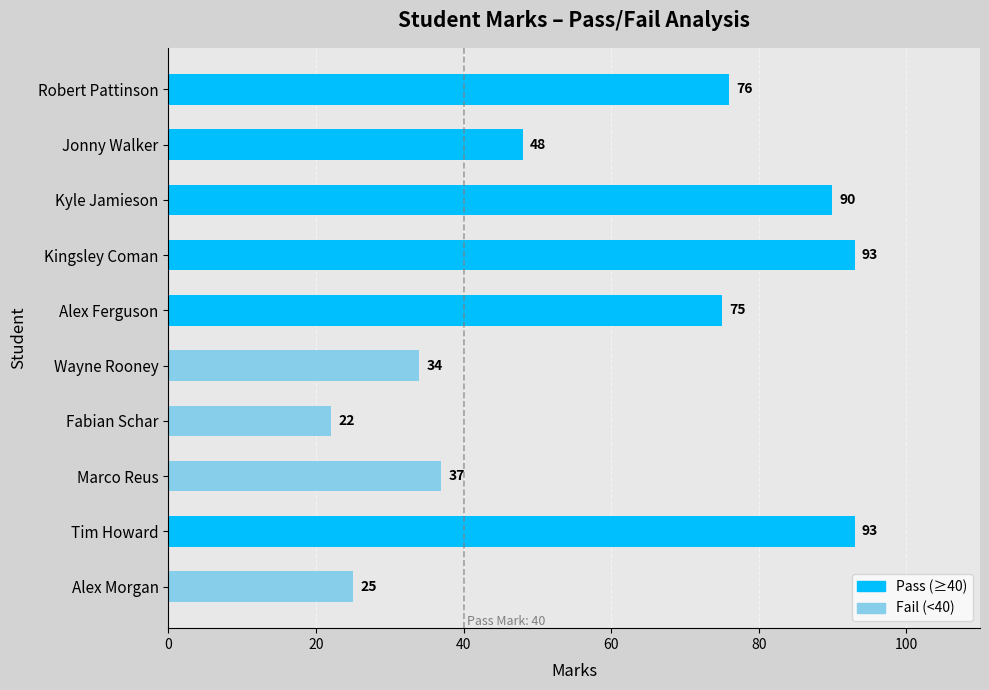

What is the label of the 6th bar from the right?

Alex Ferguson